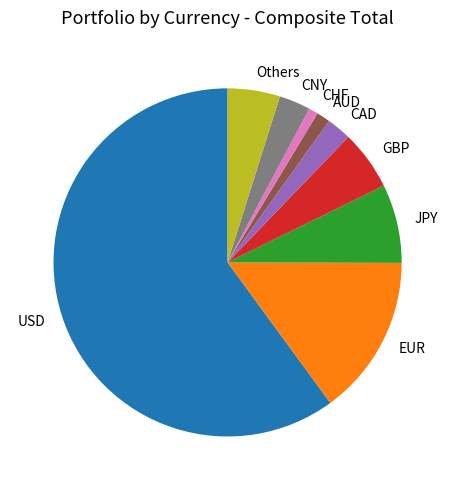

True or false: JPY accounts for 1% of the total.

False